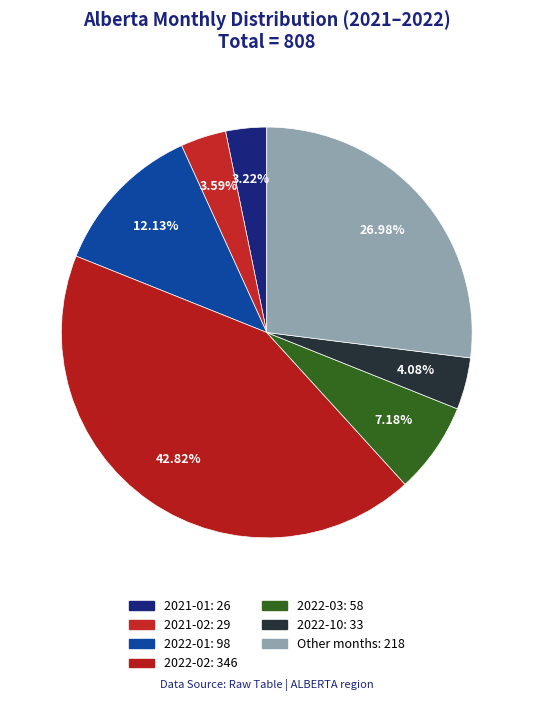

Count the number of slices in the pie.

7